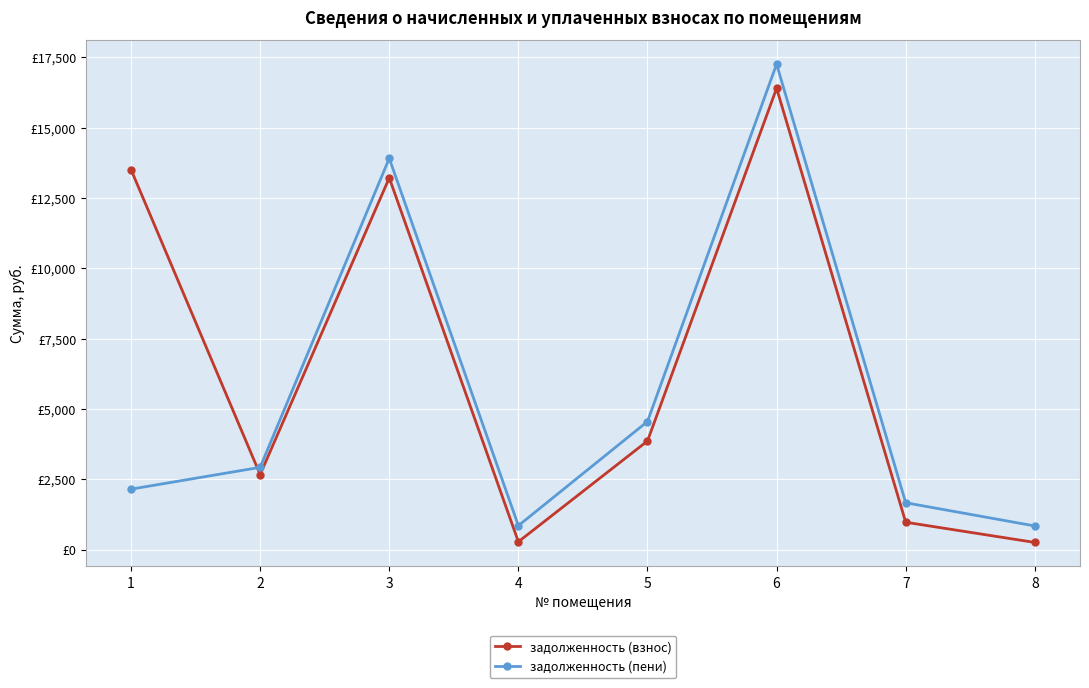

What is the value of the задолженность (взнос) point at the 5th from the left?

3868.1